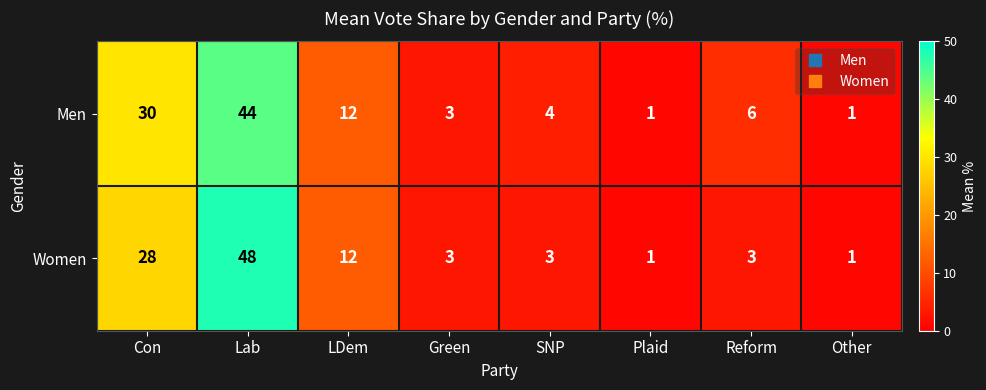

List the series in order of their overall mean, highest first.

Men, Women